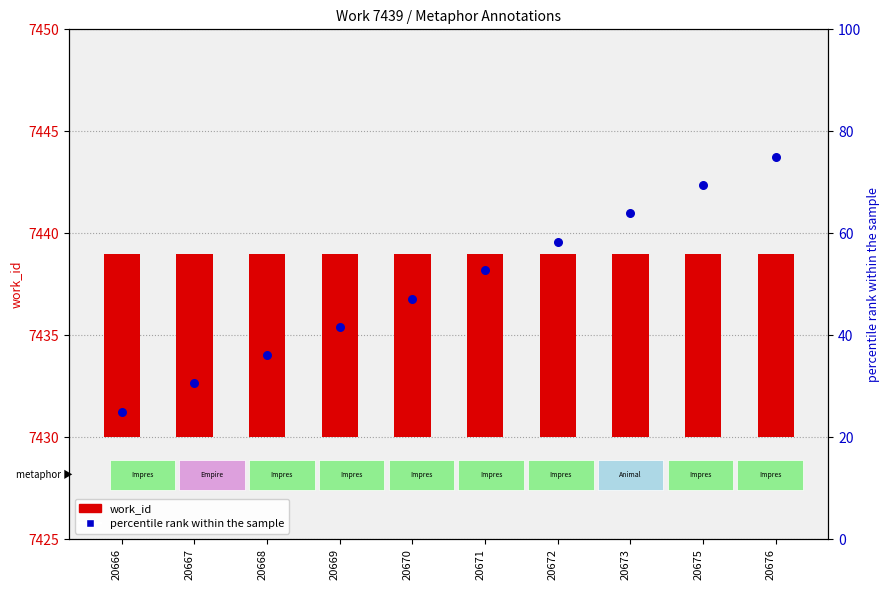

What are all the series names shown in the legend?

work_id, percentile rank within the sample